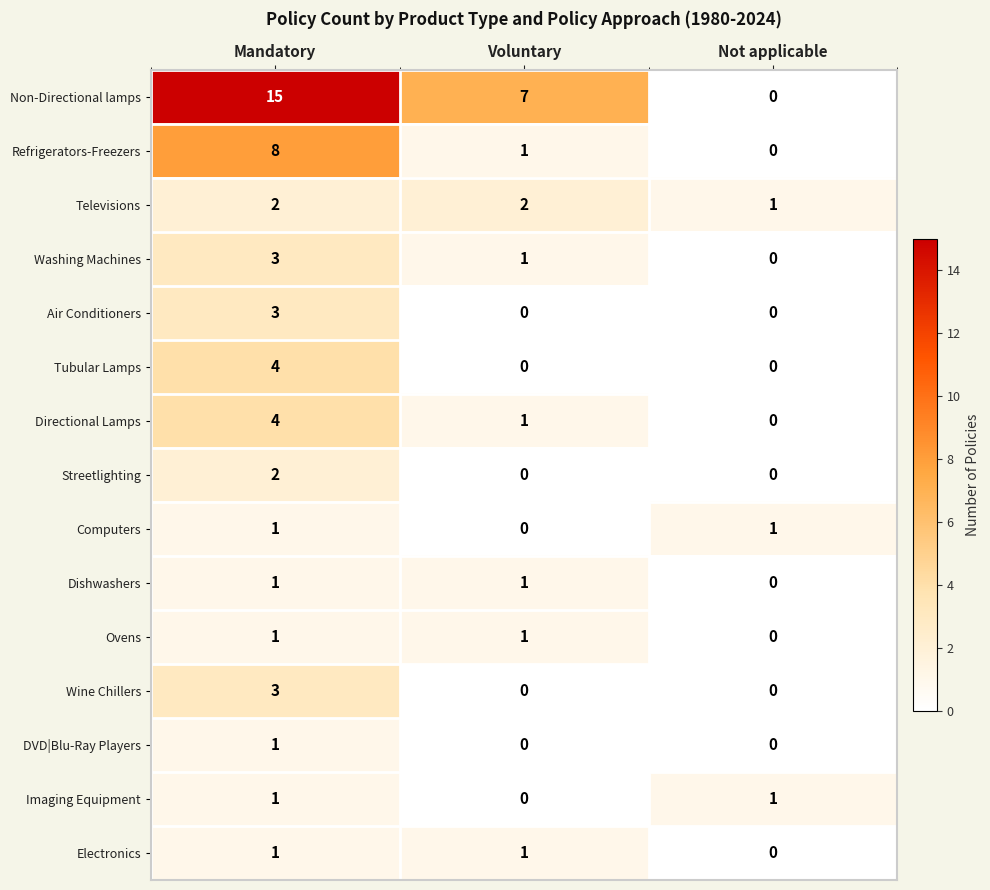

How many Electronics values are between 0 and 1?

3